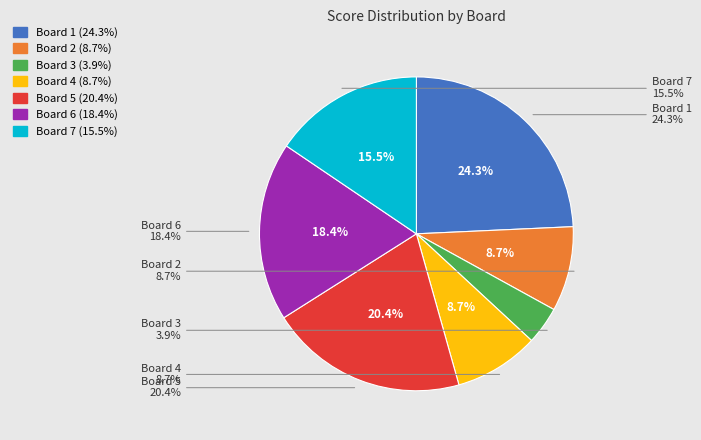

Rank the categories by value from highest to lowest.

1, 5, 6, 7, 2, 4, 3